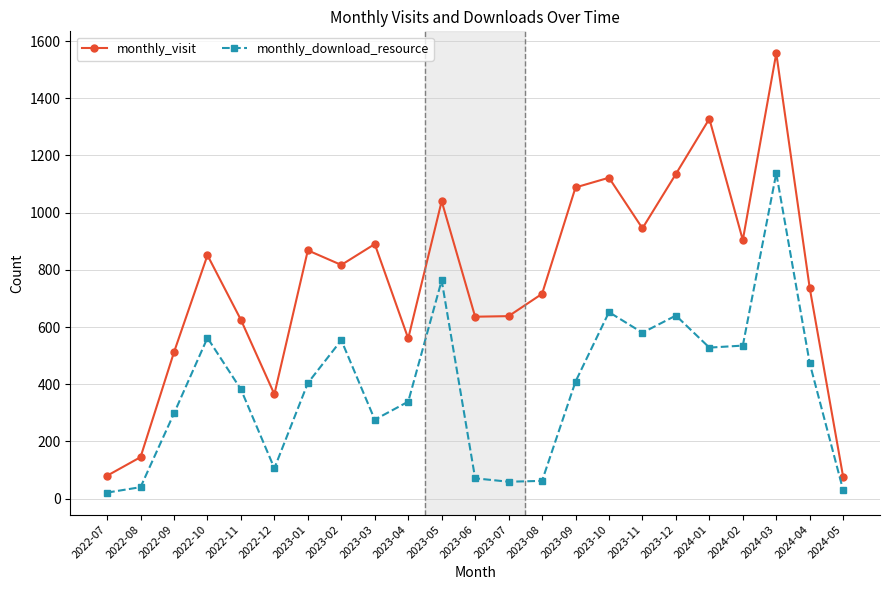

What is the approximate value of monthly_download_resource at 2023-04, to the nearest 50?

350